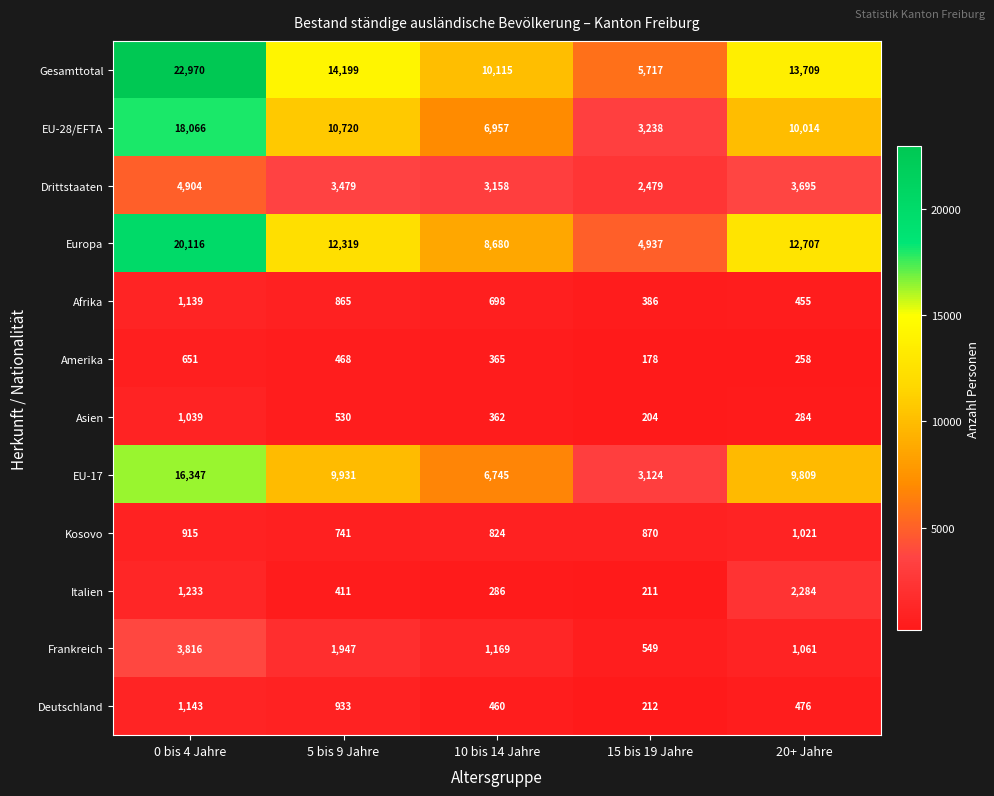

Is the value of Europa at 0 bis 4 Jahre greater than the value of Afrika at 5 bis 9 Jahre?

Yes